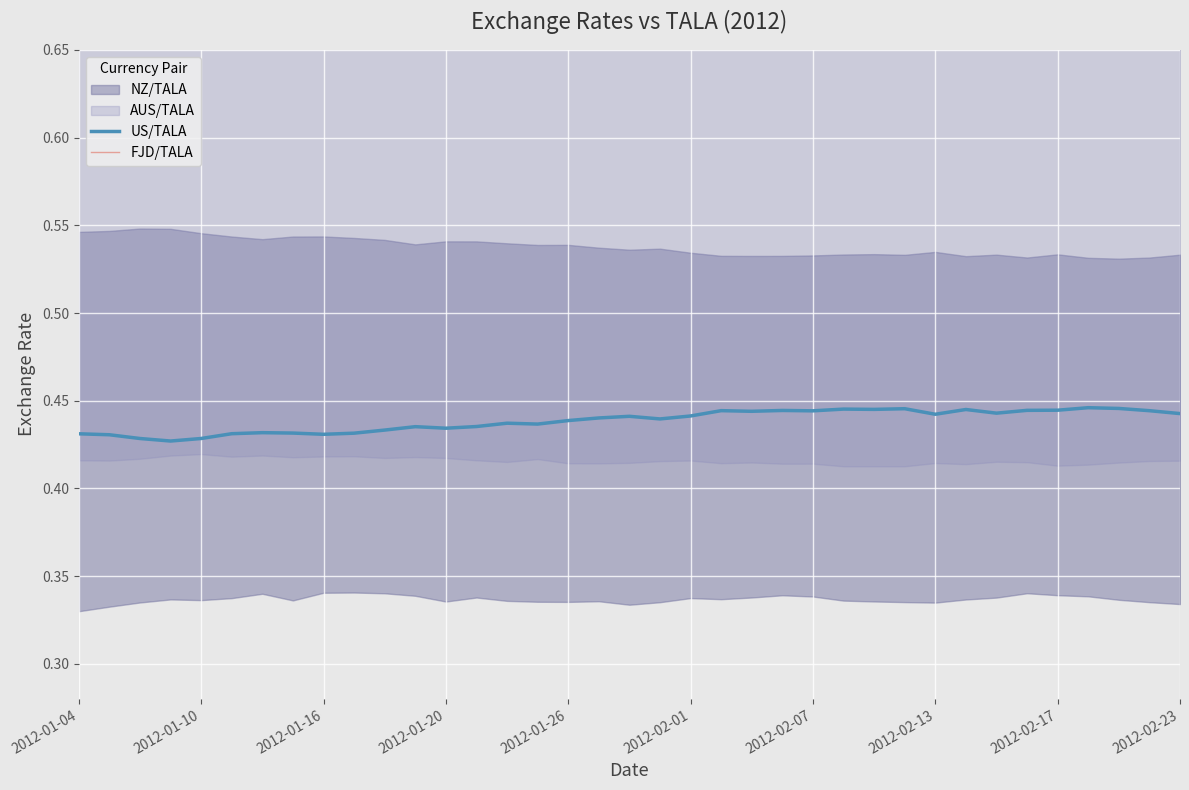

What is the average value of the FJD/TALA series?

0.8